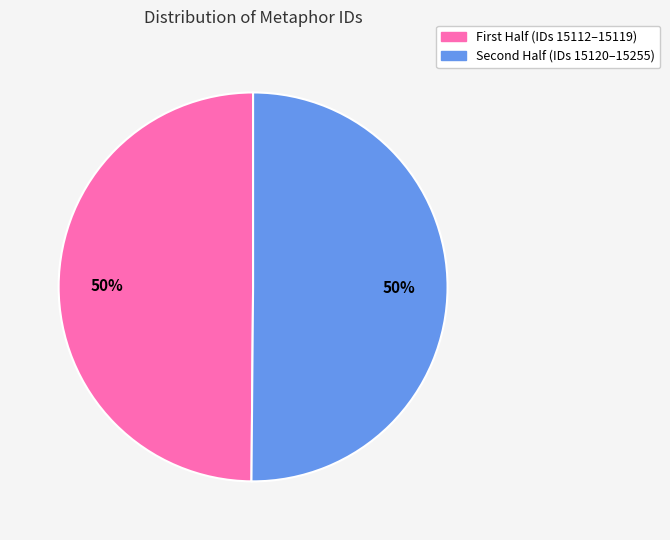

To the nearest percent, what is the average slice percentage?

50%